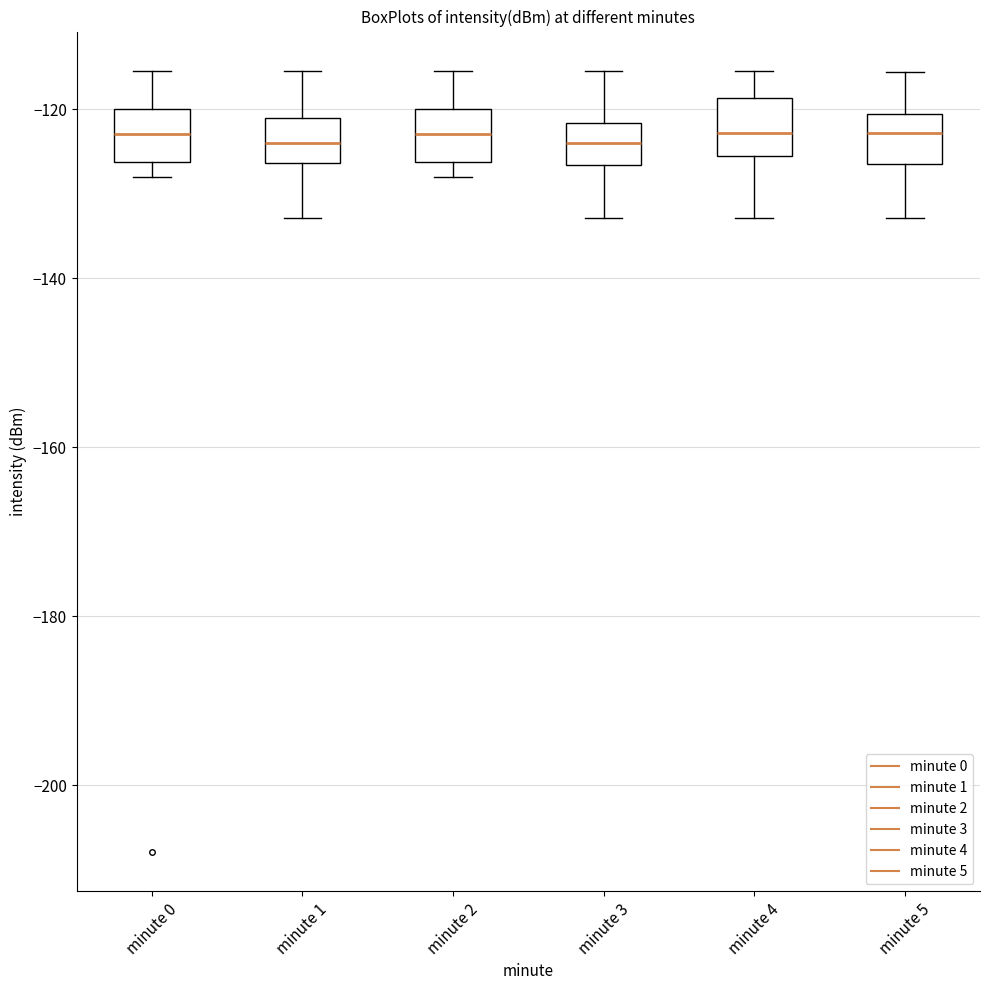

Reading left to right, transcribe this box plot: for each box, give where its median line is, the range the box spans, and where its two whiskers end, as read against the y-axis. The values are not printed on the chart, so give them approximately, as read against the axis.

minute 0: median -122, box -126 to -120, whiskers -128 to -116
minute 1: median -124, box -126 to -120, whiskers -132 to -116
minute 2: median -122, box -126 to -120, whiskers -128 to -116
minute 3: median -124, box -126 to -122, whiskers -132 to -116
minute 4: median -122, box -126 to -118, whiskers -132 to -116
minute 5: median -122, box -126 to -120, whiskers -132 to -116